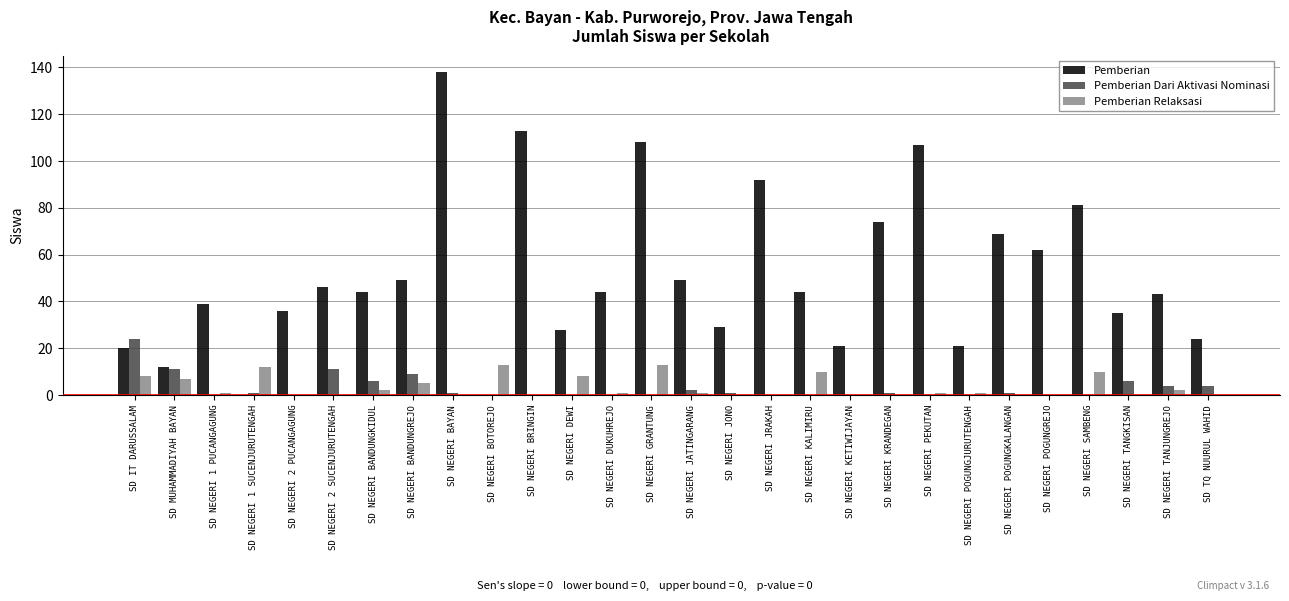

At which category is the sum across all series the highest?

SD NEGERI BAYAN